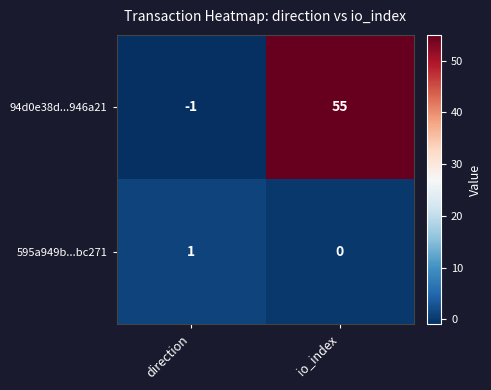

Reading right to left, list all the values displayed in this chart.

94d0e38d...946a21: io_index=55	direction=-1
595a949b...bc271: io_index=0	direction=1